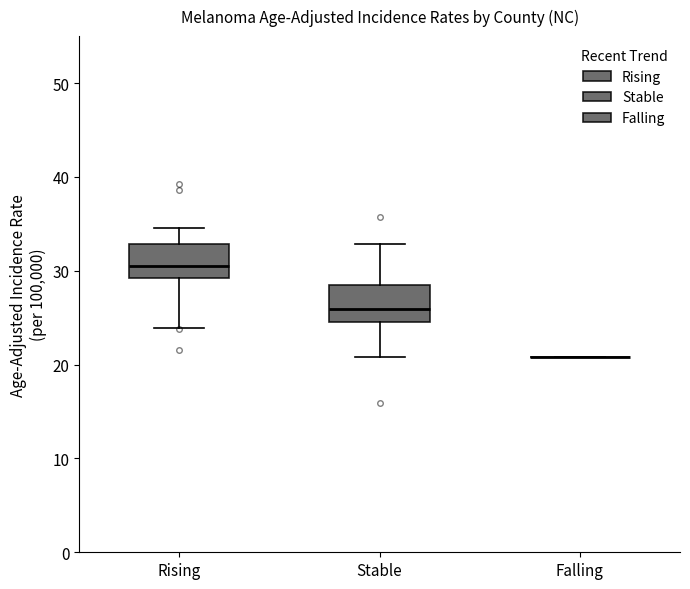

Reading left to right, read every box against the y-axis: the position of its median line, the range the box covers, and the ends of its whiskers. The values are not printed on the chart, so give them approximately, as read against the axis.

Rising: median 31, box 29 to 33, whiskers 24 to 35
Stable: median 26, box 25 to 28, whiskers 21 to 33
Falling: box collapsed to a line at 21, whiskers 21 to 21